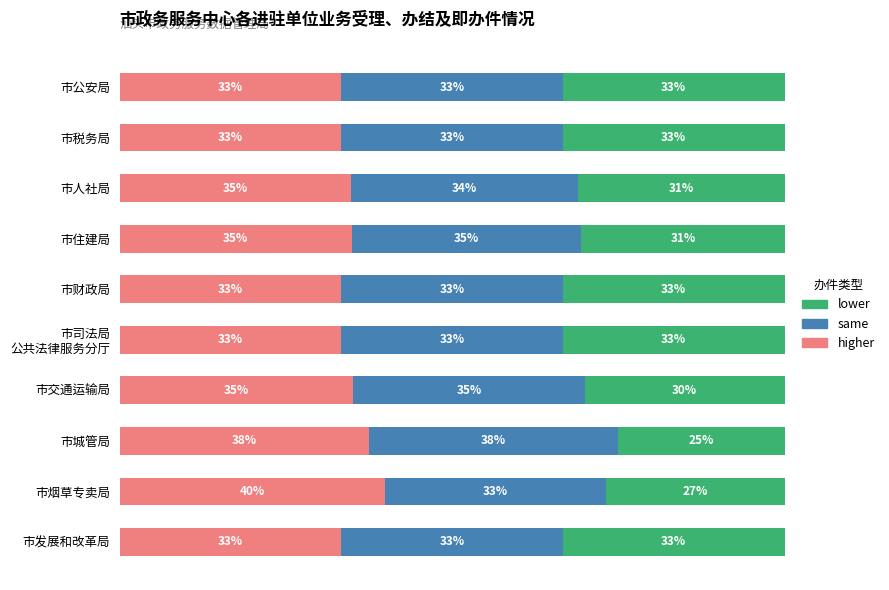

What are all the series names shown in the legend?

lower, same, higher